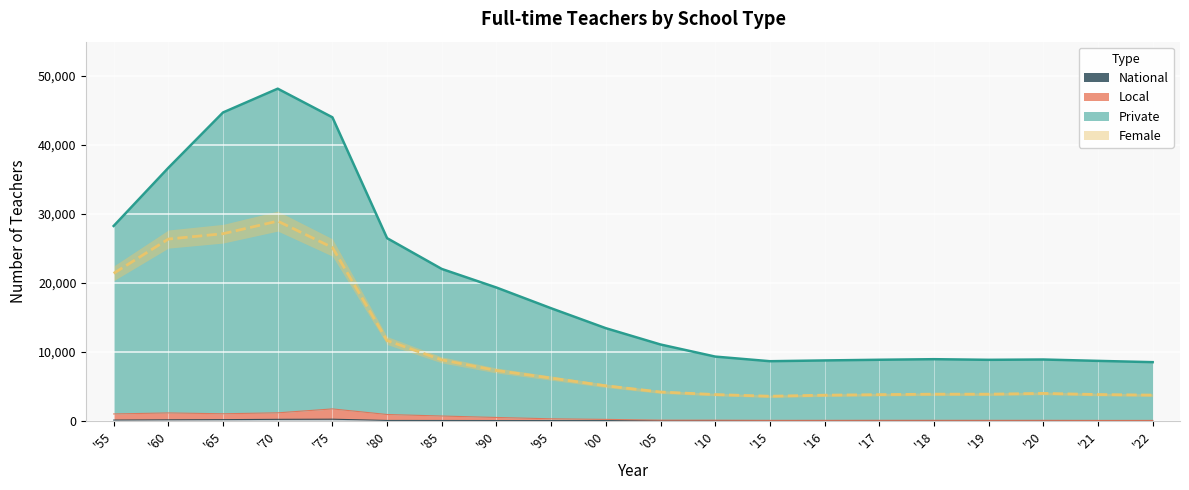

Reading right to left, transcribe all the data shown in this chart.

National: '22=0	'21=0	'20=0	'19=0	'18=0	'17=0	'16=0	'15=0	'10=0	'05=0	'00=4	'95=6	'90=8	'85=16	'80=21	'75=204	'70=182	'65=139	'60=113	'55=77
Local: '22=26	'21=27	'20=39	'19=38	'18=41	'17=42	'16=36	'15=35	'10=59	'05=64	'00=175	'95=260	'90=453	'85=664	'80=885	'75=1697	'70=1126	'65=991	'60=1110	'55=965
Private: '22=8482	'21=8668	'20=8866	'19=8821	'18=8912	'17=8829	'16=8731	'15=8619	'10=9290	'05=11045	'00=13412	'95=16304	'90=19312	'85=22010	'80=26478	'75=44021	'70=48175	'65=44724	'60=36688	'55=28251
Female: '22=3702	'21=3785	'20=3947	'19=3835	'18=3838	'17=3770	'16=3690	'15=3536	'10=3782	'05=4151	'00=5052	'95=6173	'90=7274	'85=8811	'80=11620	'75=25124	'70=28953	'65=27124	'60=26349	'55=21371